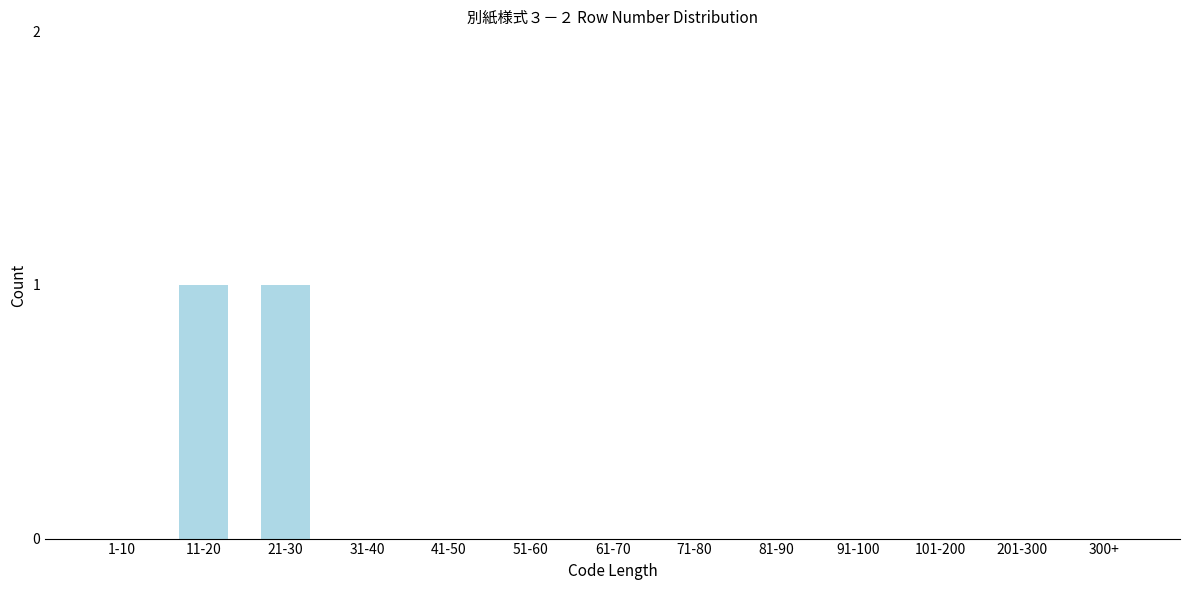

Reading right to left, list all the values displayed in this chart.

300+=0	201-300=0	101-200=0	91-100=0	81-90=0	71-80=0	61-70=0	51-60=0	41-50=0	31-40=0	21-30=1	11-20=1	1-10=0